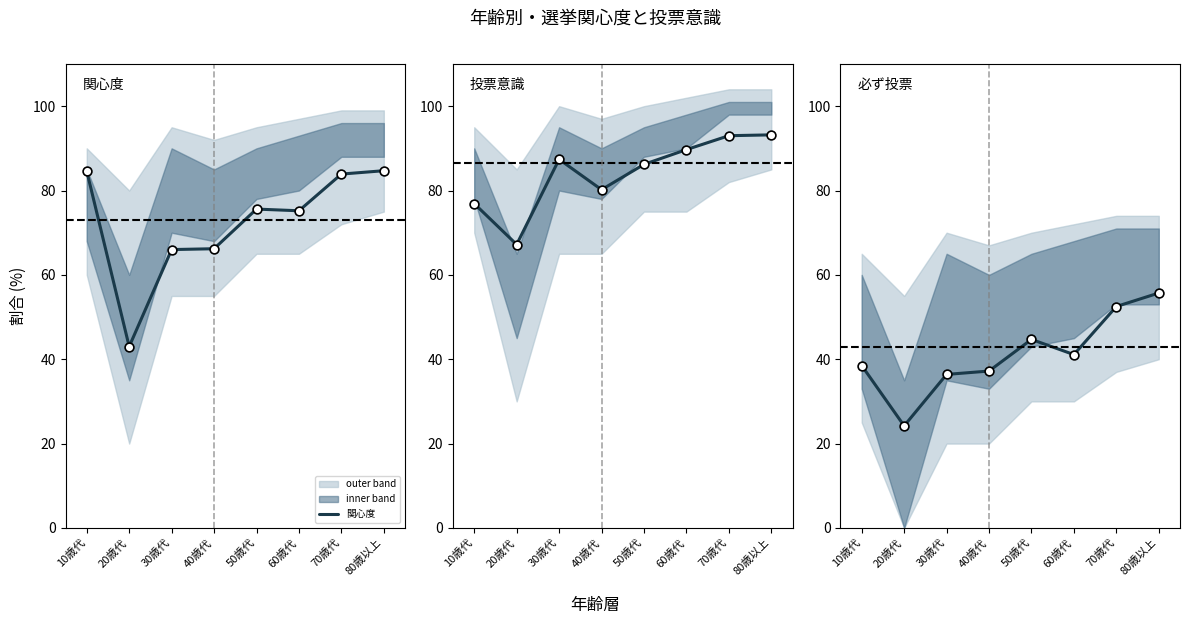

At which category is the sum across all series the highest?

80歳以上